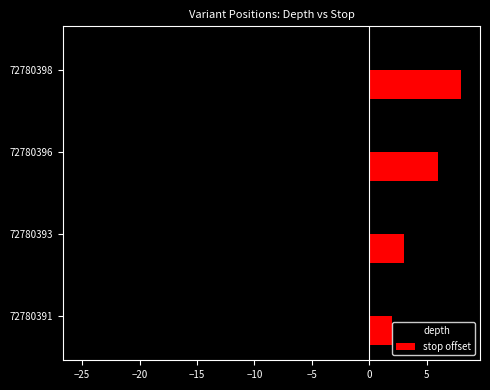

What is the spread (max minus min) of values at 72780393?

27